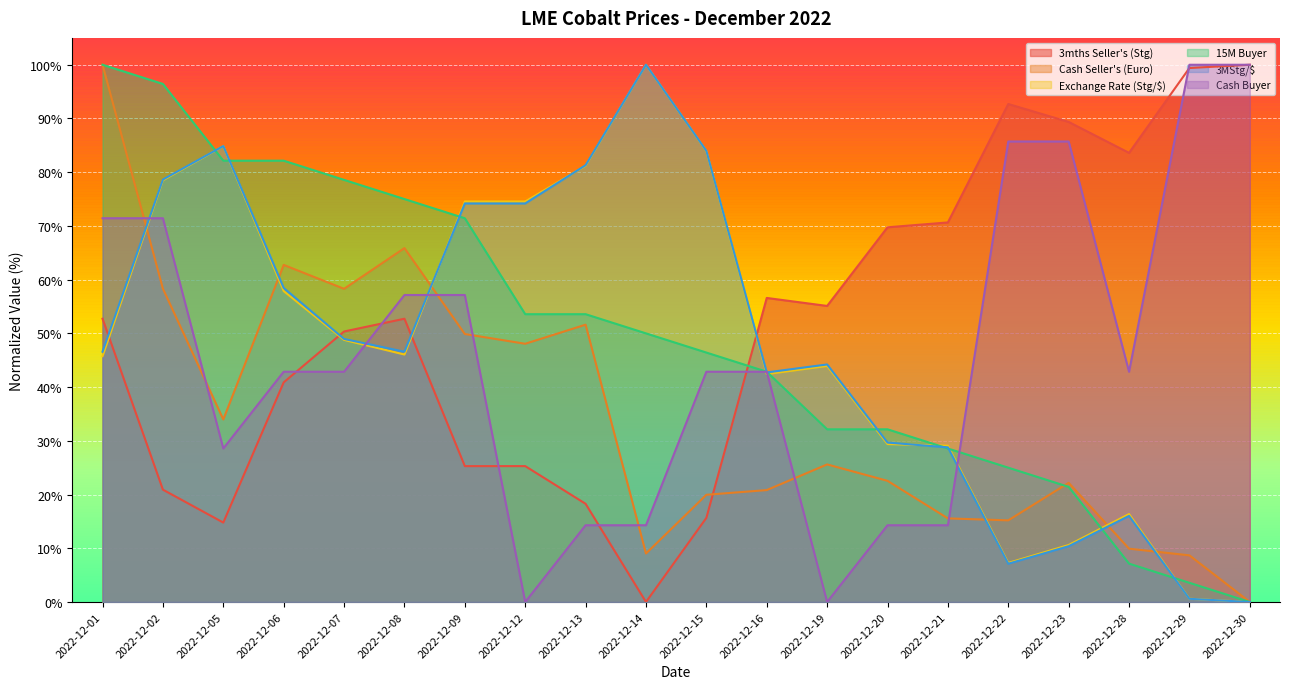

At which label is 3MStg/$ closest to 50?

2022-12-07